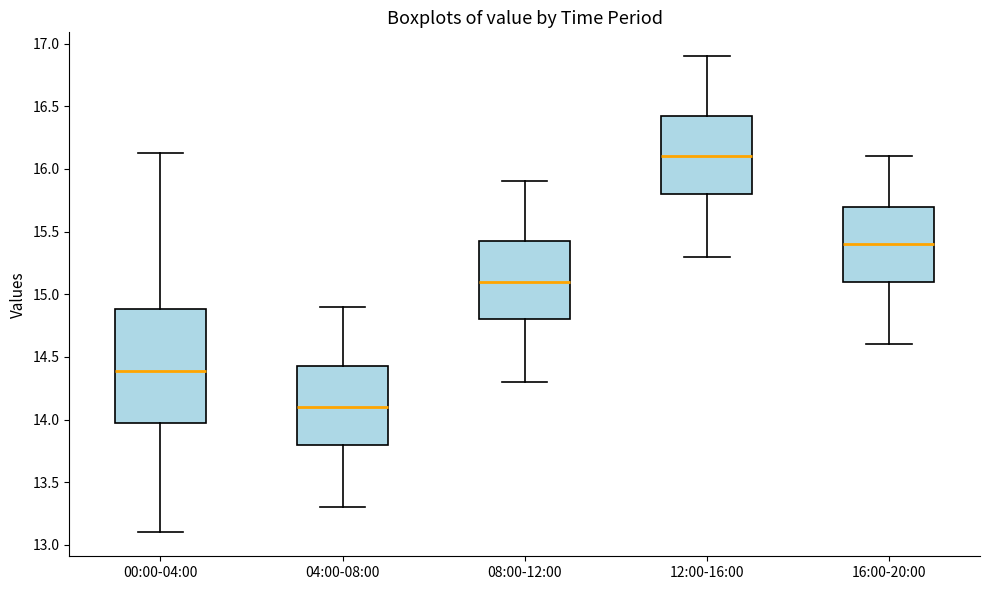

Which box has the lowest median line?

04:00-08:00